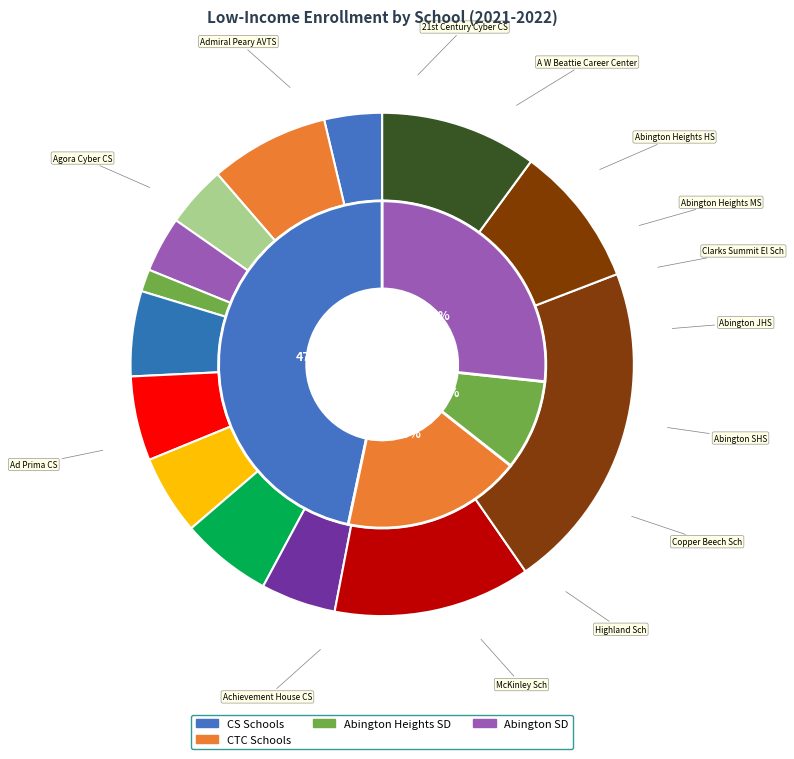

How many slices are in this pie chart?

14